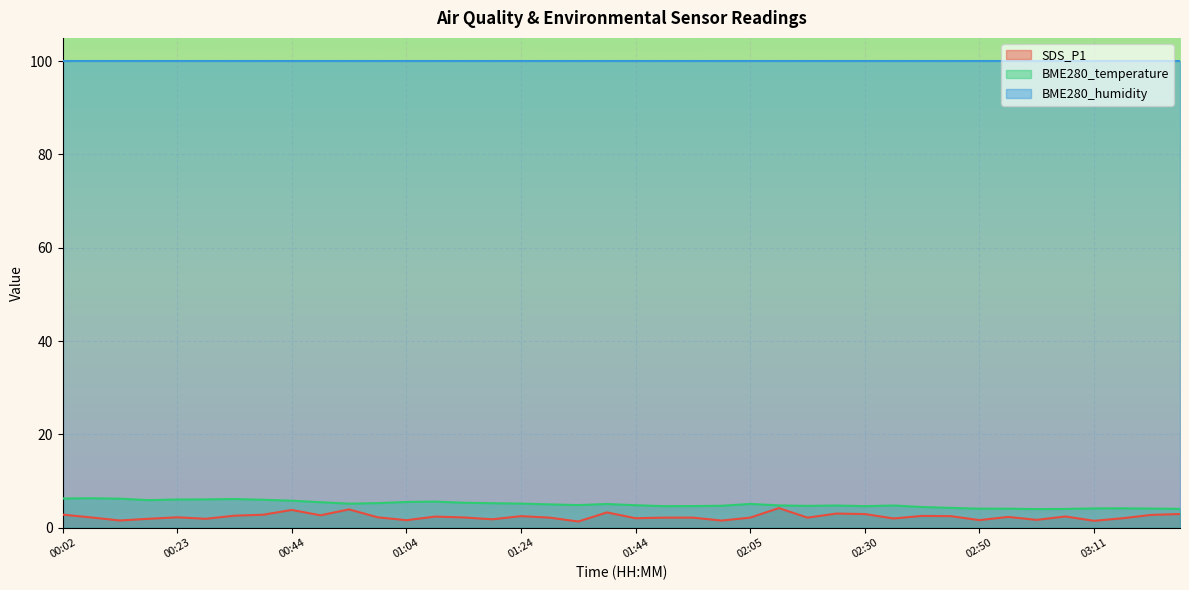

What is the difference between the second highest and minimum values in the BME280_temperature series?

2.3